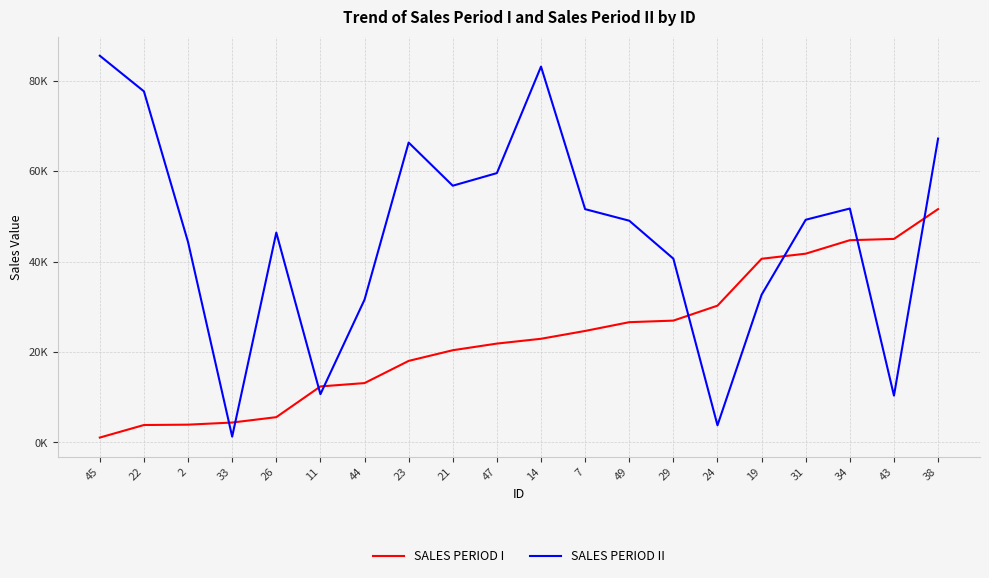

What are all the series names shown in the legend?

SALES PERIOD I, SALES PERIOD II